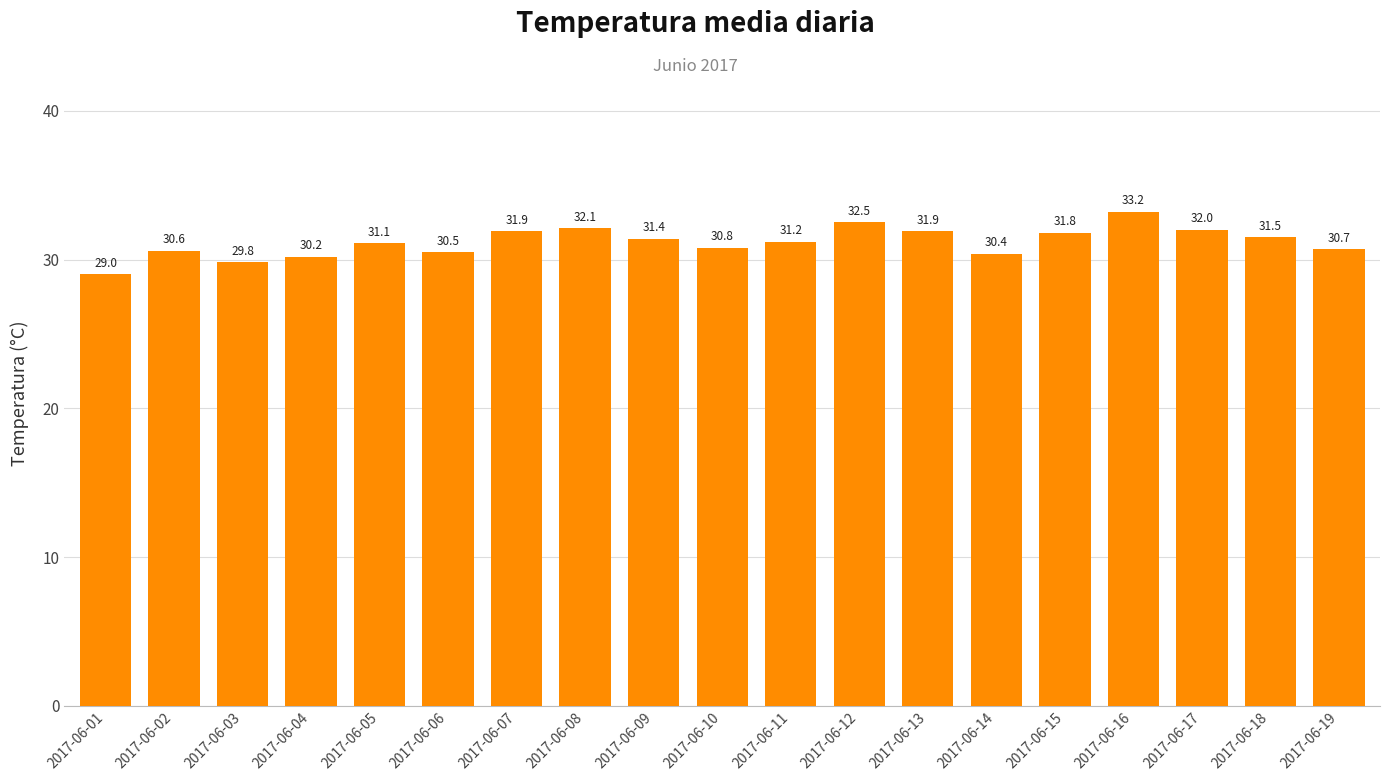

At which label does the data first exceed 31?

2017-06-05